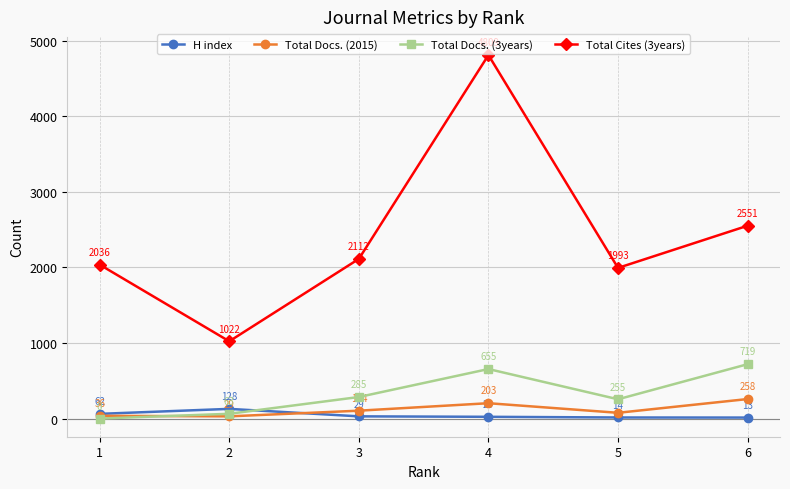

True or false: H index has a value of 128 at 2.

True